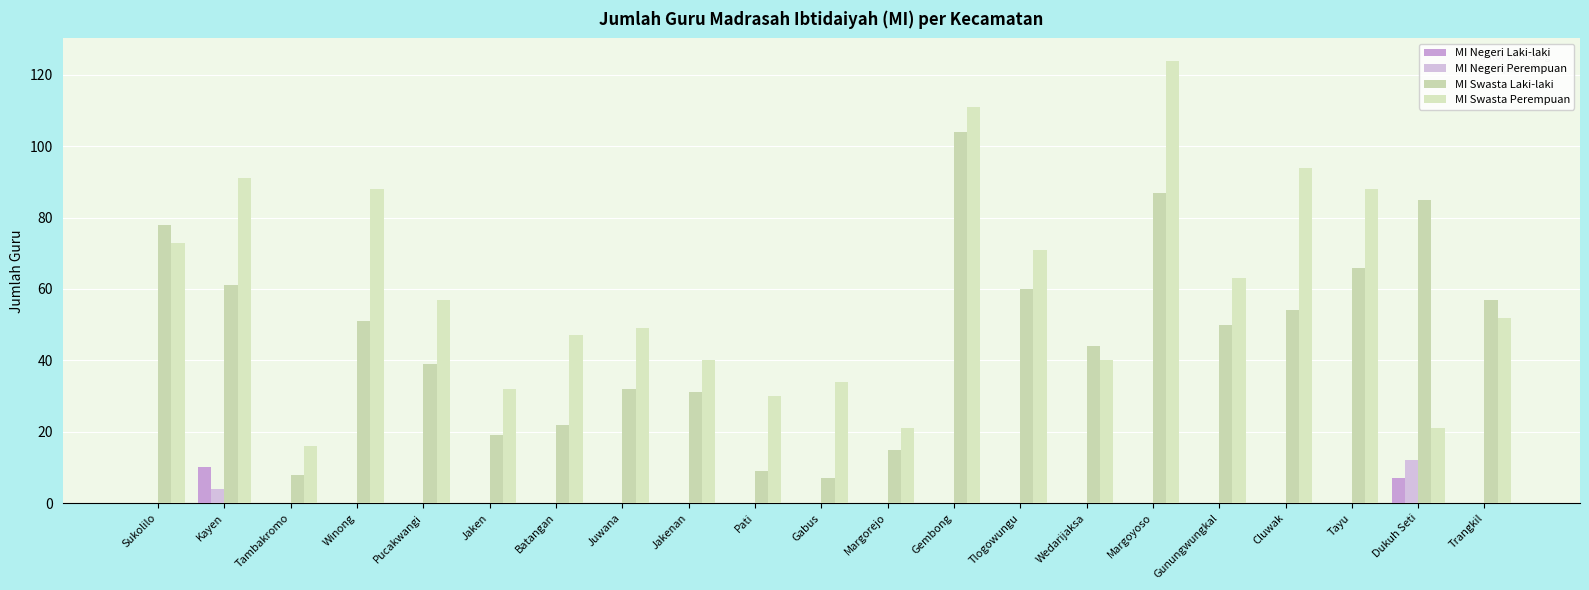

Reading left to right, what are all the values shown in this chart?

MI Negeri Laki-laki: Sukolilo=0	Kayen=10	Tambakromo=0	Winong=0	Pucakwangi=0	Jaken=0	Batangan=0	Juwana=0	Jakenan=0	Pati=0	Gabus=0	Margorejo=0	Gembong=0	Tlogowungu=0	Wedarijaksa=0	Margoyoso=0	Gunungwungkal=0	Cluwak=0	Tayu=0	Dukuh Seti=7	Trangkil=0
MI Negeri Perempuan: Sukolilo=0	Kayen=4	Tambakromo=0	Winong=0	Pucakwangi=0	Jaken=0	Batangan=0	Juwana=0	Jakenan=0	Pati=0	Gabus=0	Margorejo=0	Gembong=0	Tlogowungu=0	Wedarijaksa=0	Margoyoso=0	Gunungwungkal=0	Cluwak=0	Tayu=0	Dukuh Seti=12	Trangkil=0
MI Swasta Laki-laki: Sukolilo=78	Kayen=61	Tambakromo=8	Winong=51	Pucakwangi=39	Jaken=19	Batangan=22	Juwana=32	Jakenan=31	Pati=9	Gabus=7	Margorejo=15	Gembong=104	Tlogowungu=60	Wedarijaksa=44	Margoyoso=87	Gunungwungkal=50	Cluwak=54	Tayu=66	Dukuh Seti=85	Trangkil=57
MI Swasta Perempuan: Sukolilo=73	Kayen=91	Tambakromo=16	Winong=88	Pucakwangi=57	Jaken=32	Batangan=47	Juwana=49	Jakenan=40	Pati=30	Gabus=34	Margorejo=21	Gembong=111	Tlogowungu=71	Wedarijaksa=40	Margoyoso=124	Gunungwungkal=63	Cluwak=94	Tayu=88	Dukuh Seti=21	Trangkil=52